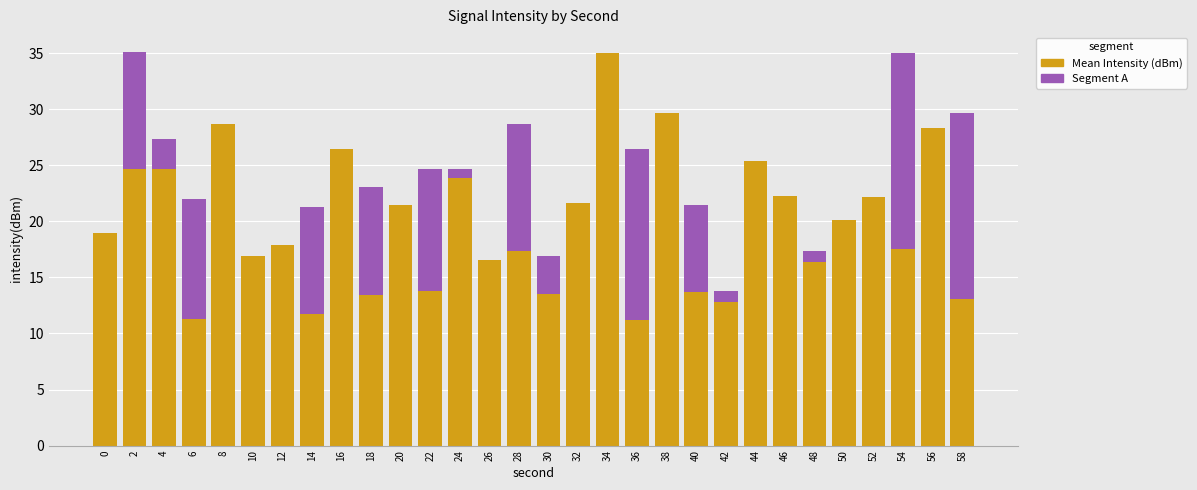

What is the difference between the Mean Intensity (dBm) values at 46 and 30?

8.8